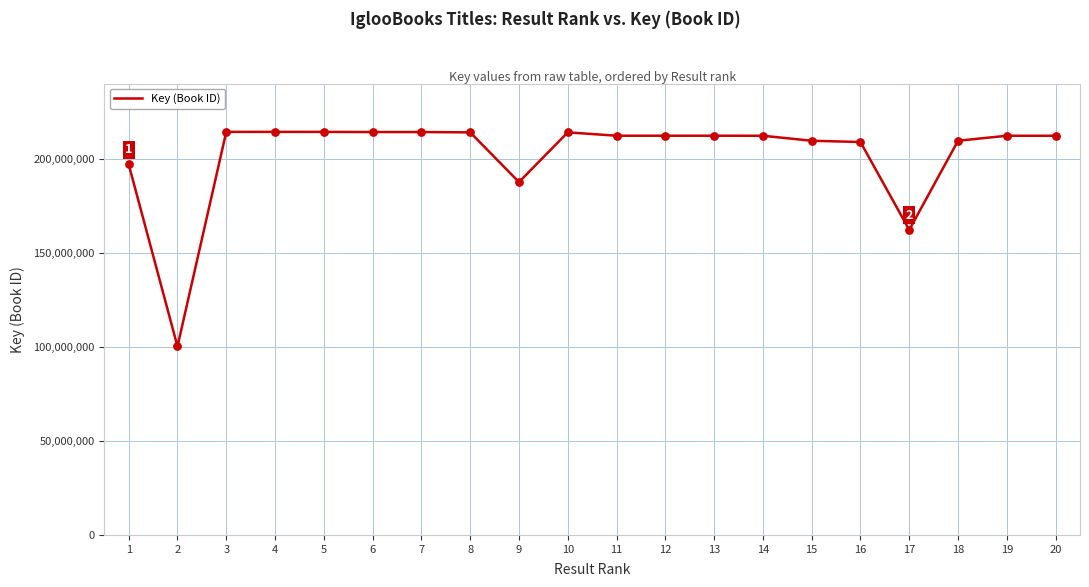

What is the change in value from 17 to 20?

+50147420